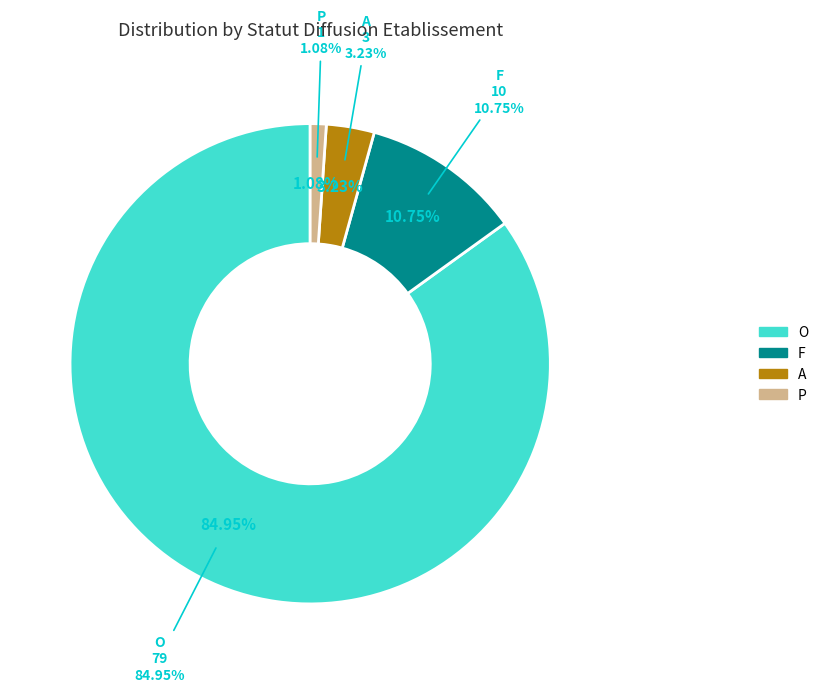

How much of the chart is everything except F?

89.2%